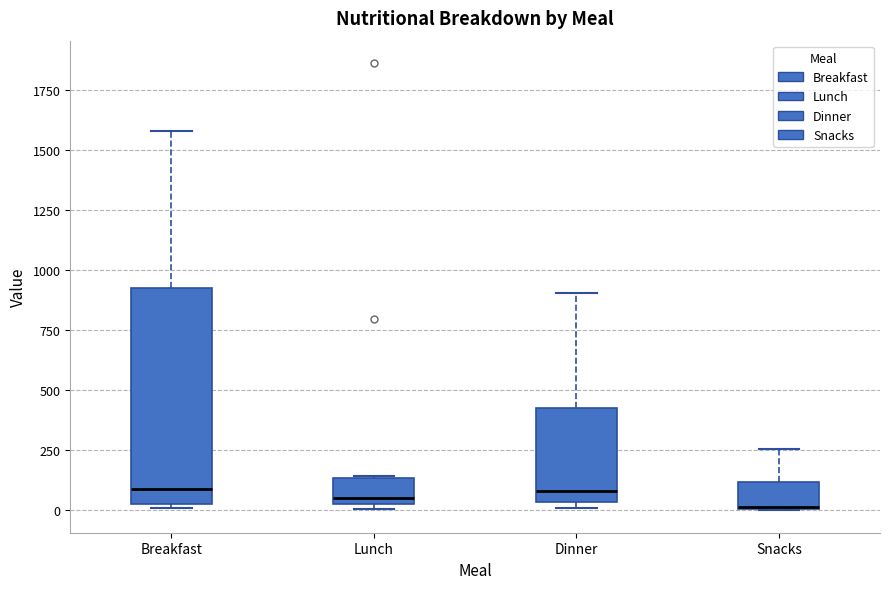

Reading left to right, read every box against the y-axis: the position of its median line, the range the box covers, and the ends of its whiskers. The values are not printed on the chart, so give them approximately, as read against the axis.

Breakfast: median 100, box 50 to 950, whiskers 0 to 1600
Lunch: median 50 (just above the box's lower edge), box 50 to 150, whiskers 0 to 150
Dinner: median 100, box 50 to 450, whiskers 0 to 900
Snacks: median 0 (drawn on the box's lower edge), box 0 to 100, whiskers 0 to 250